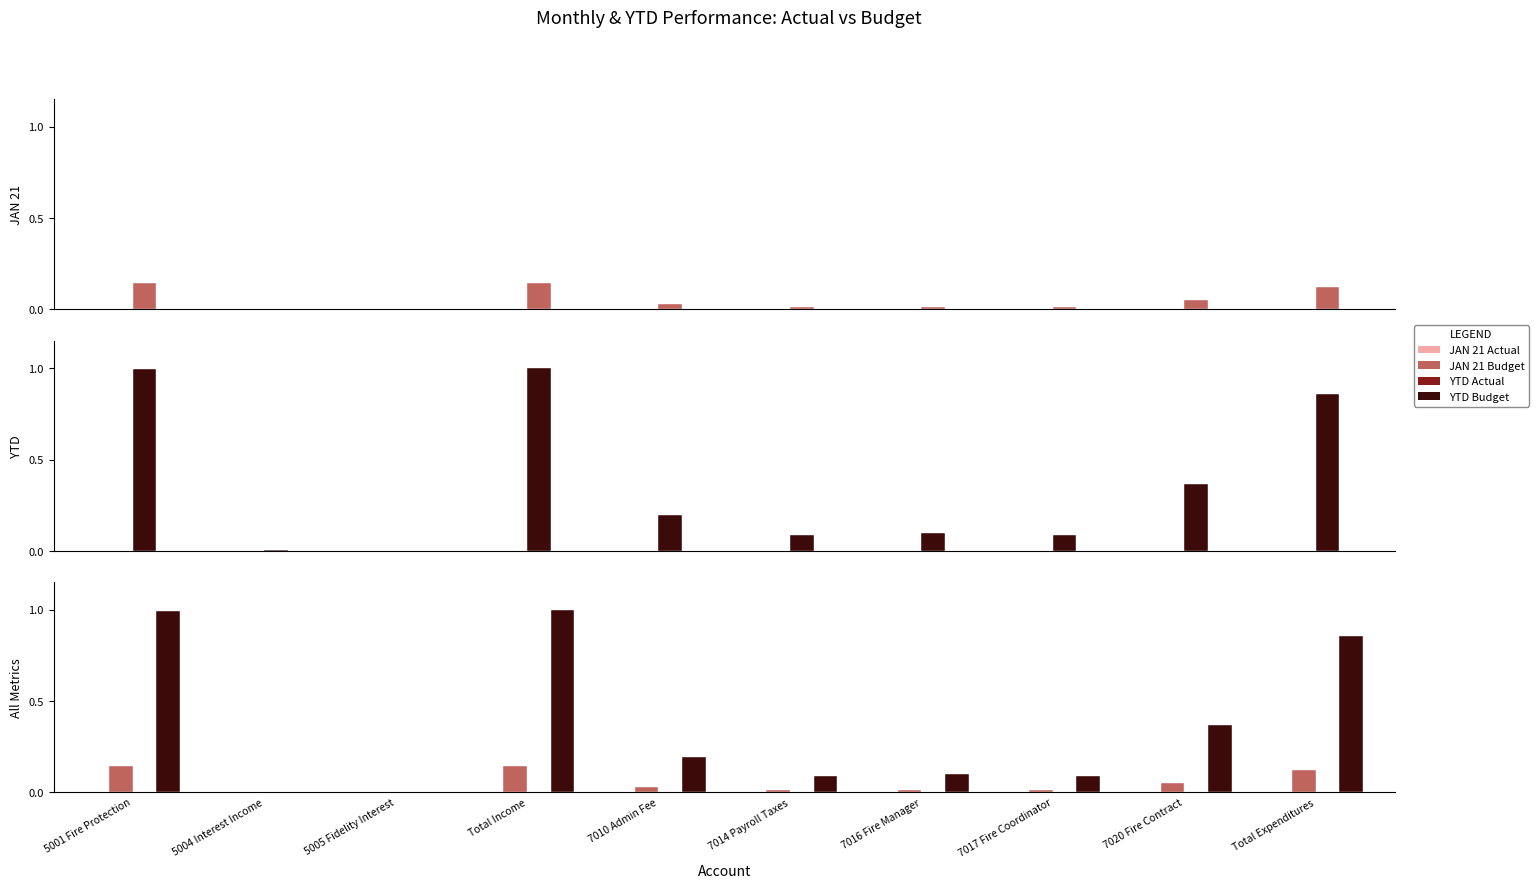

How many bars are there in total?

40